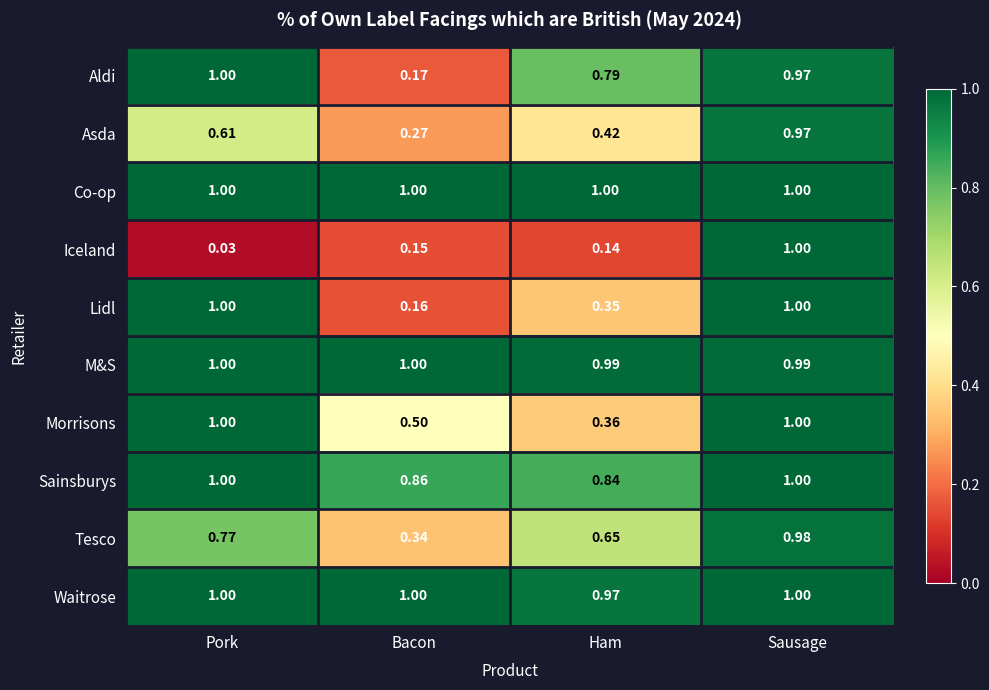

Which label corresponds to the smallest value in the chart?

Pork